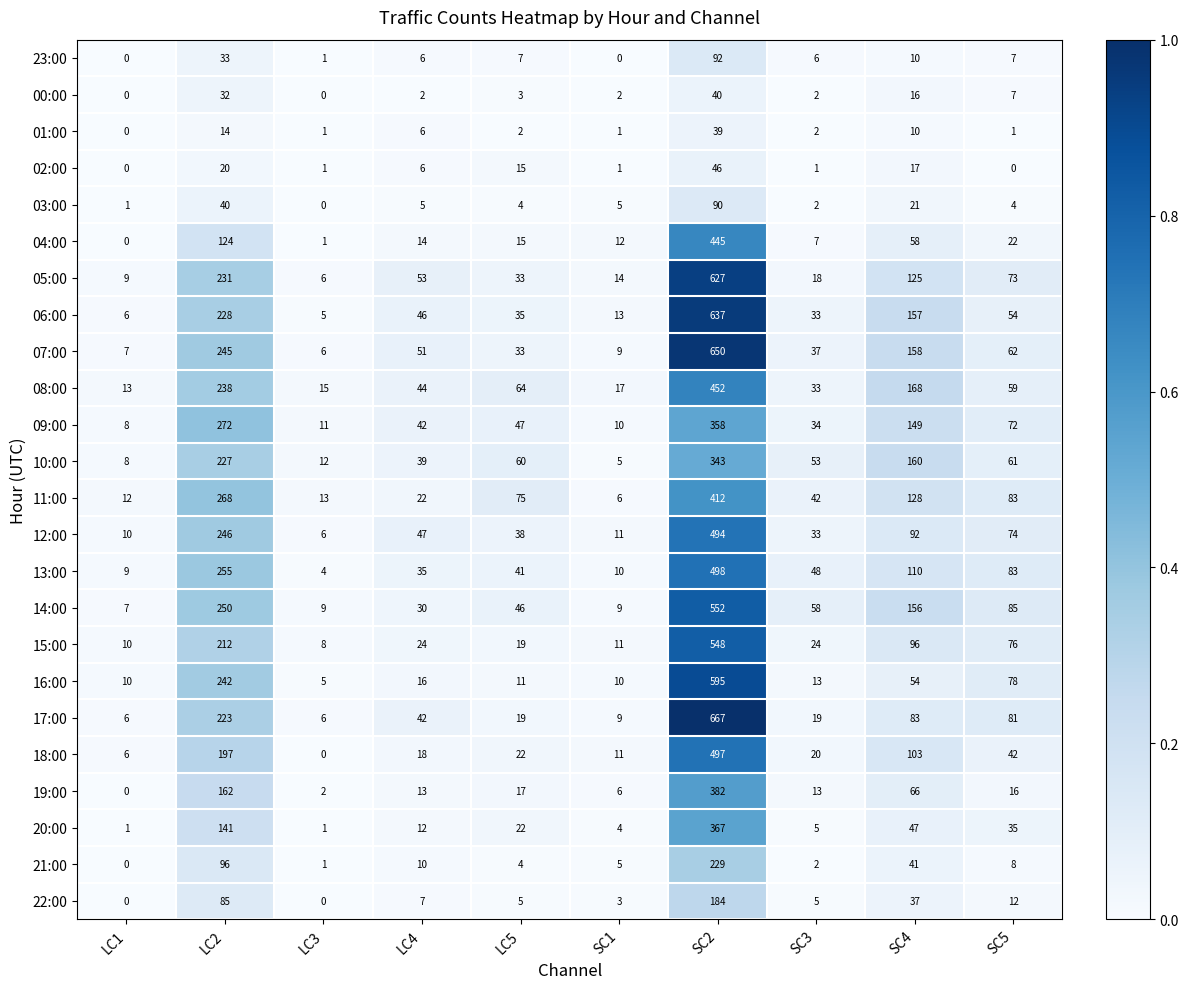

What is the difference between the highest and lowest values at SC5?

85